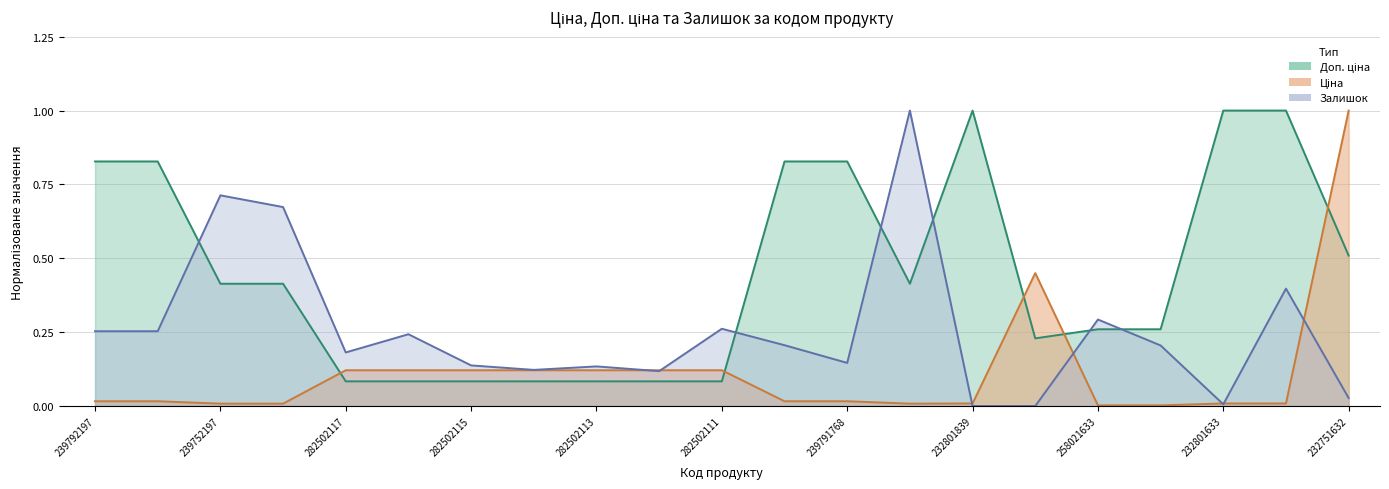

Does the chart display data point markers on the line(s)?

No